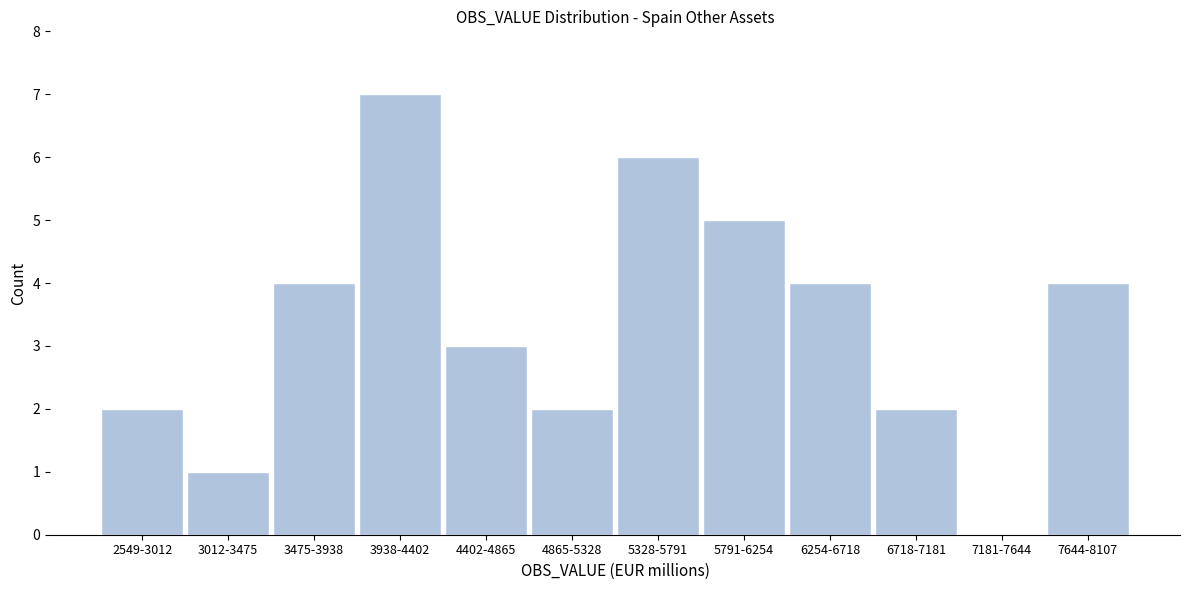

Reading right to left, transcribe all the data shown in this chart.

7644-8107=4	7181-7644=0	6718-7181=2	6254-6718=4	5791-6254=5	5328-5791=6	4865-5328=2	4402-4865=3	3938-4402=7	3475-3938=4	3012-3475=1	2549-3012=2